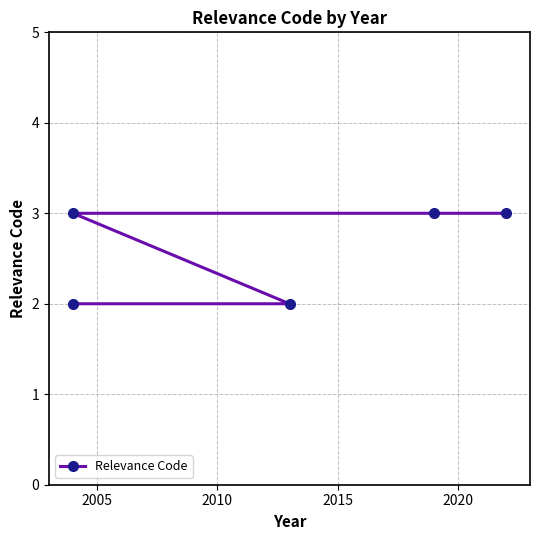

Reading left to right, what are all the values shown in this chart?

2	2	3	3	3